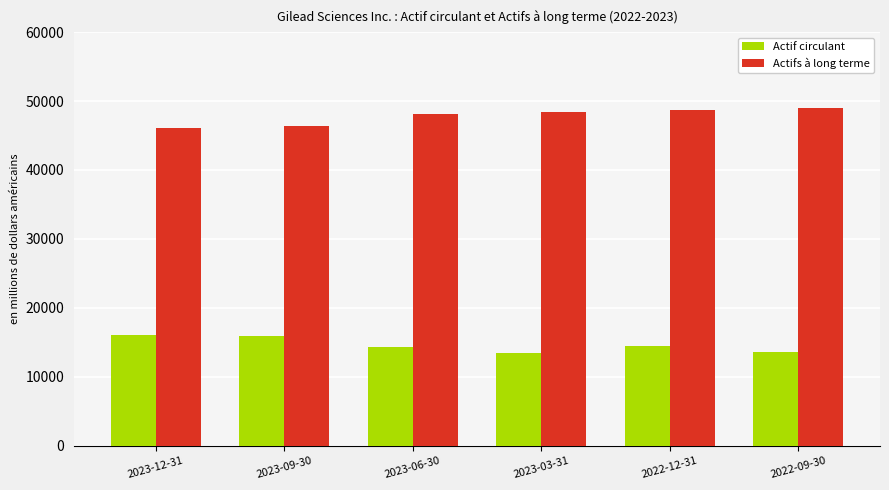

What is the maximum value shown in the chart?

49003